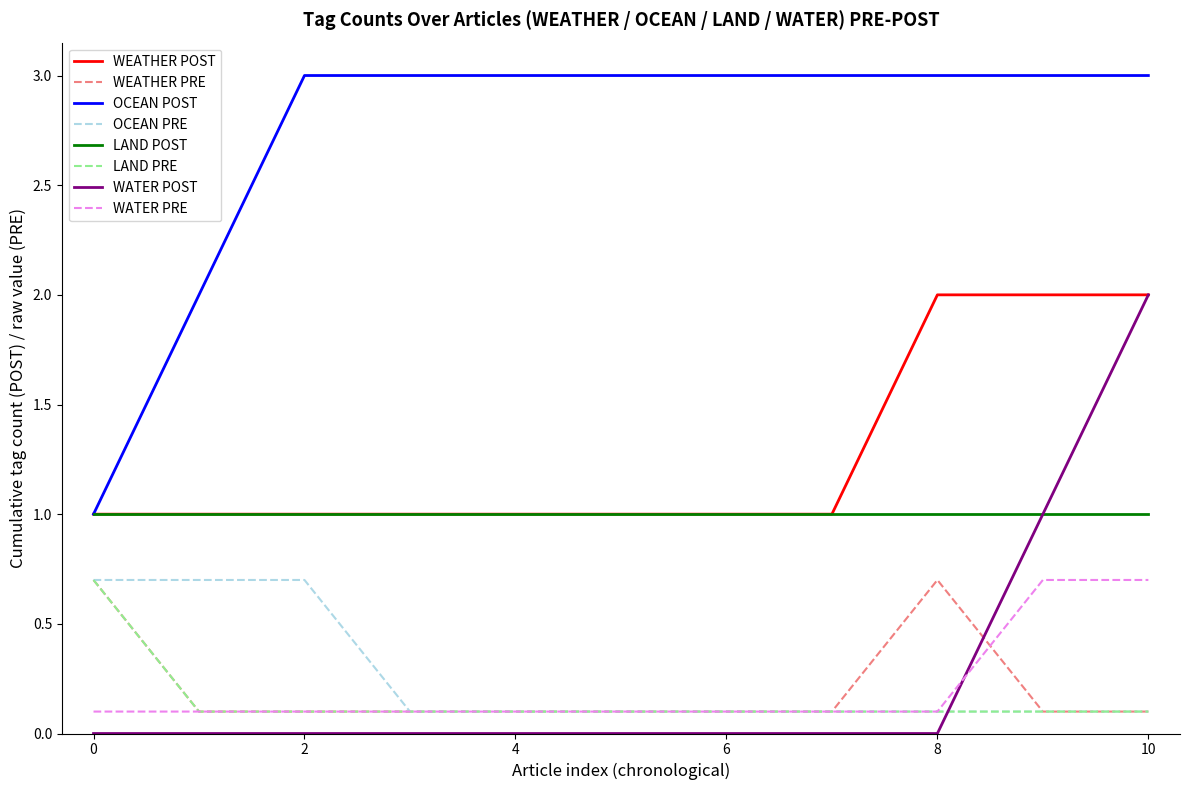

Is this an area chart (filled region under the line)?

No